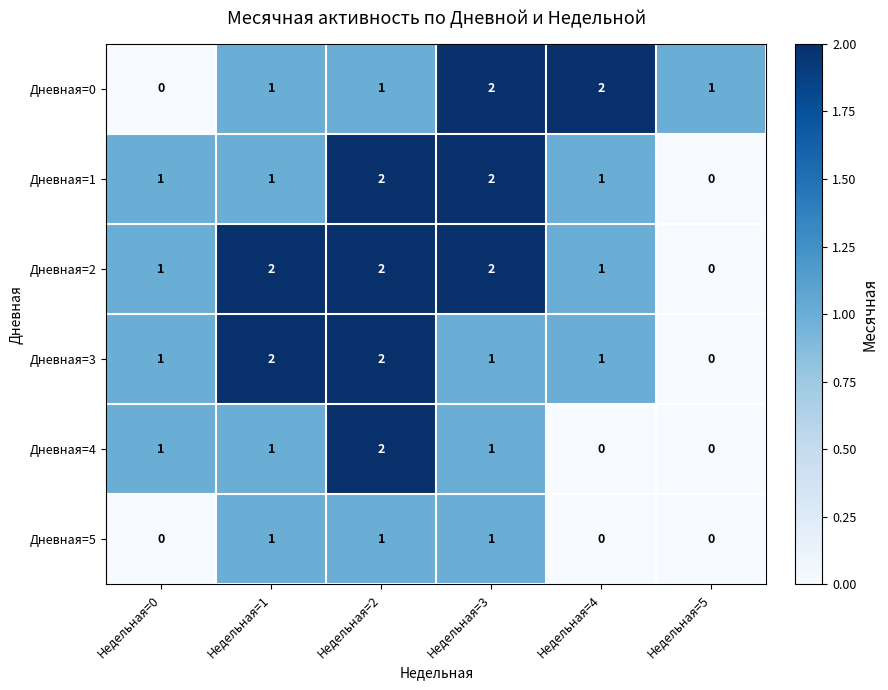

True or false: Дневная=2 has a value of 2 at Недельная=2.

True